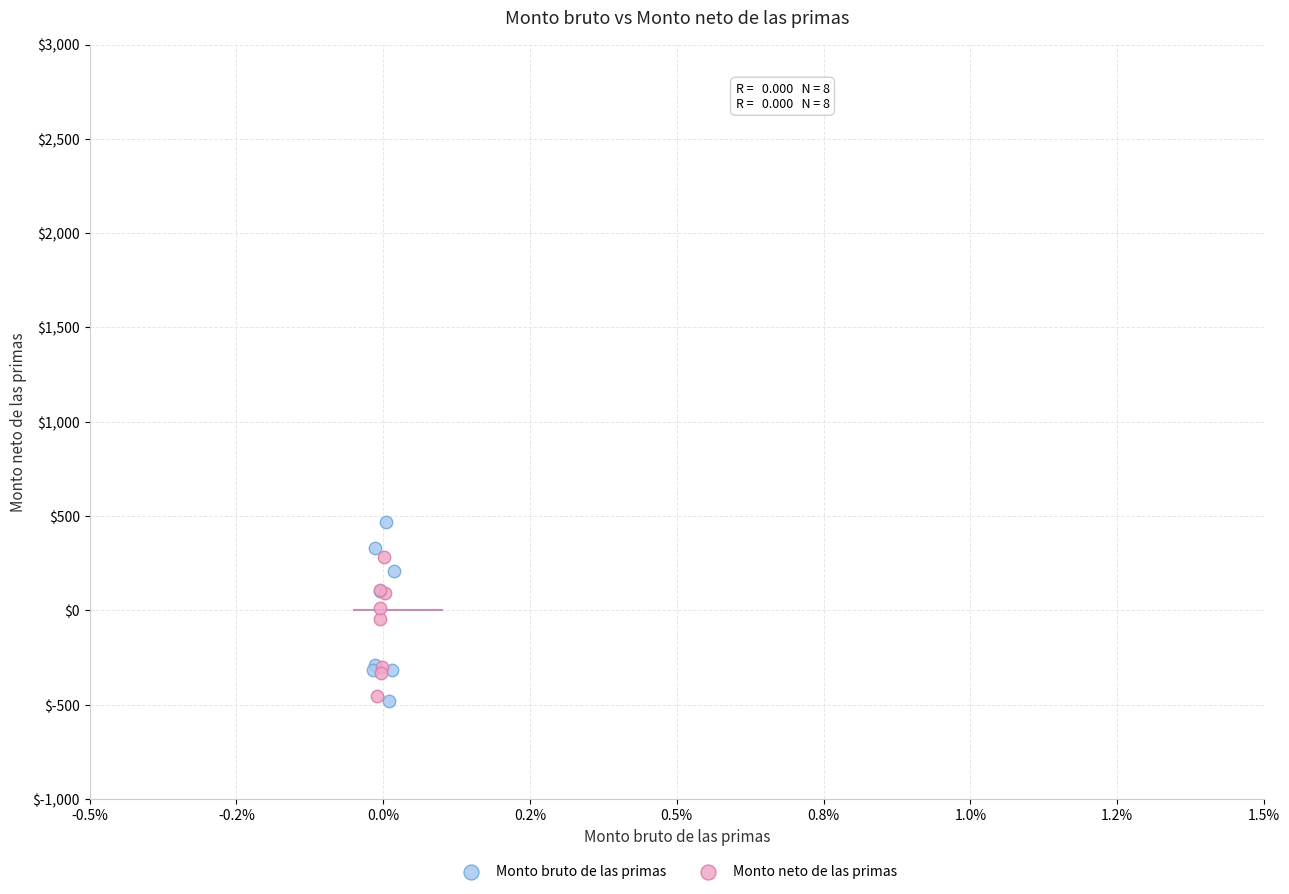

Which series reaches the maximum Y coordinate?

Monto bruto de las primas